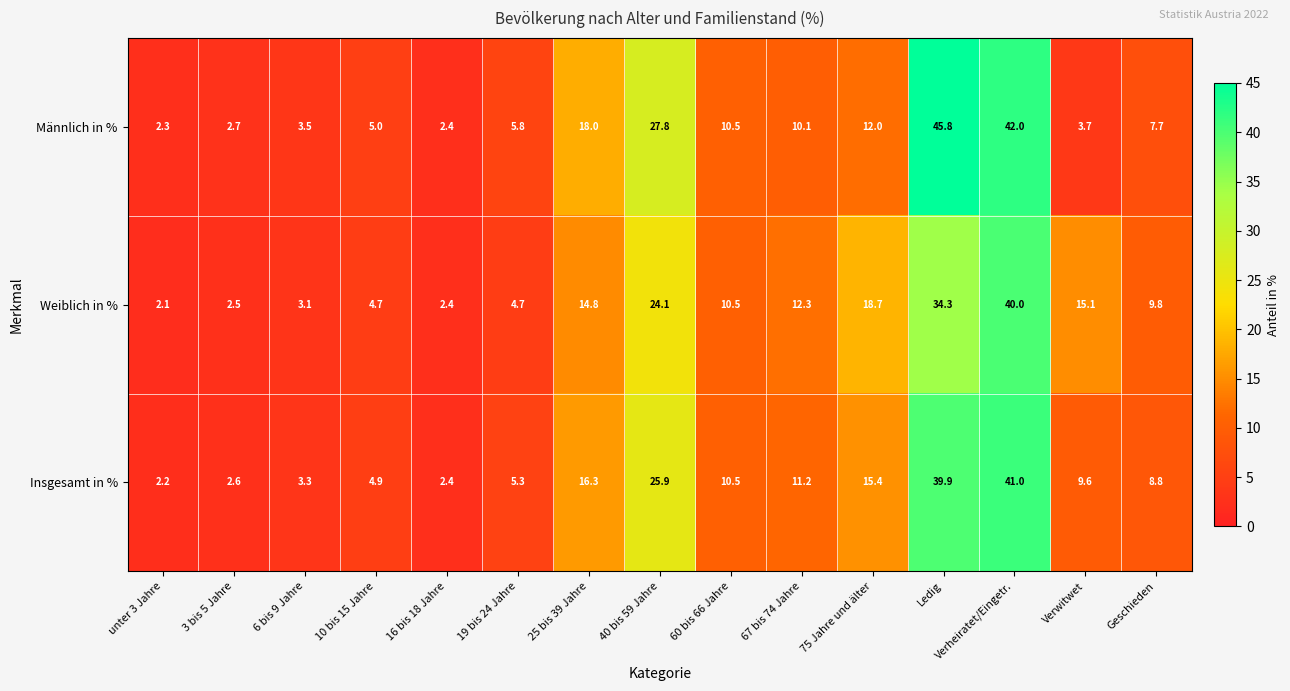

What is the difference between the second highest and second lowest values in the Weiblich in % series?

31.9